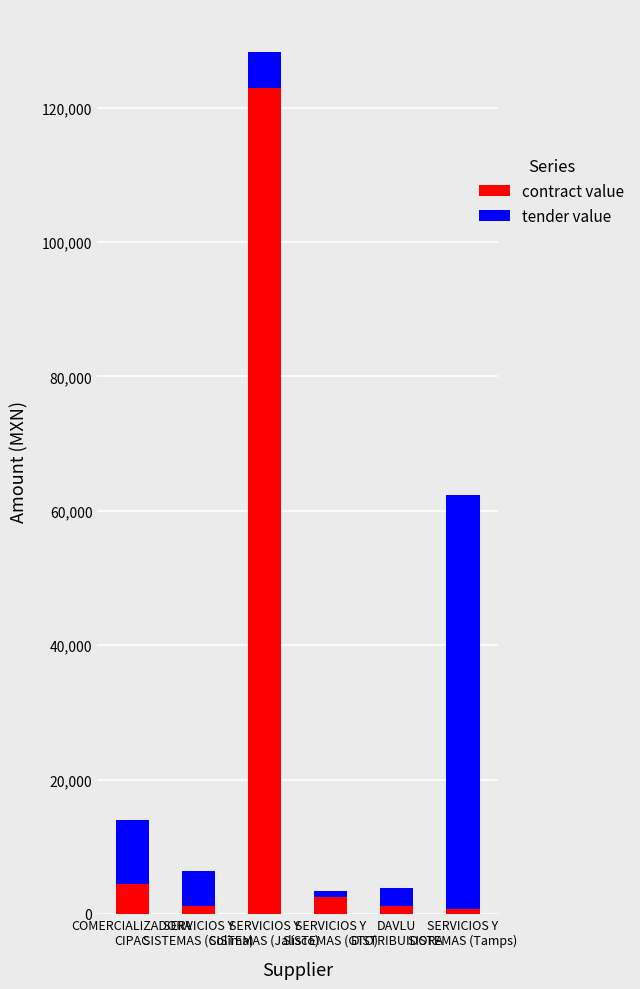

What is the average value of the contract value series?

22177.8